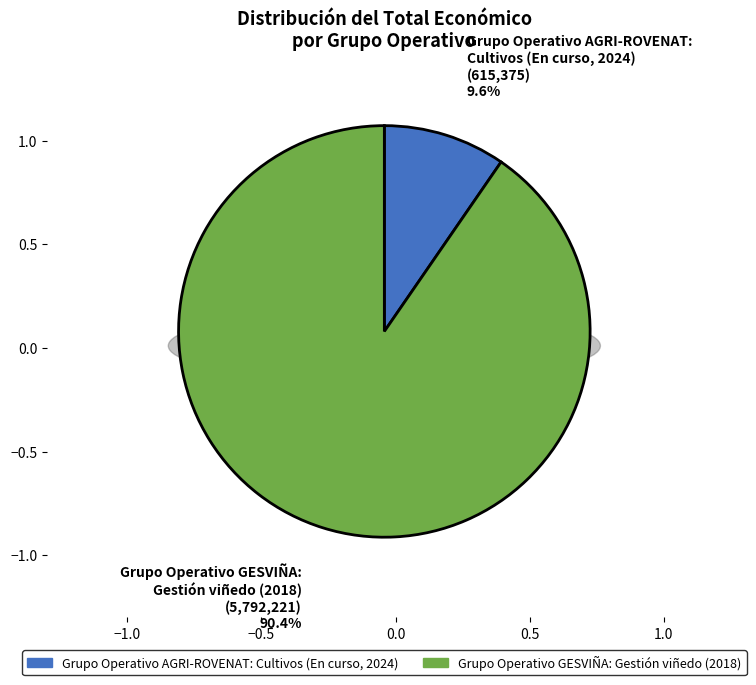

The Grupo Operativo GESVIÑA:
Gestión viñedo (2018) slice represents 90% of the pie. True or false?

True